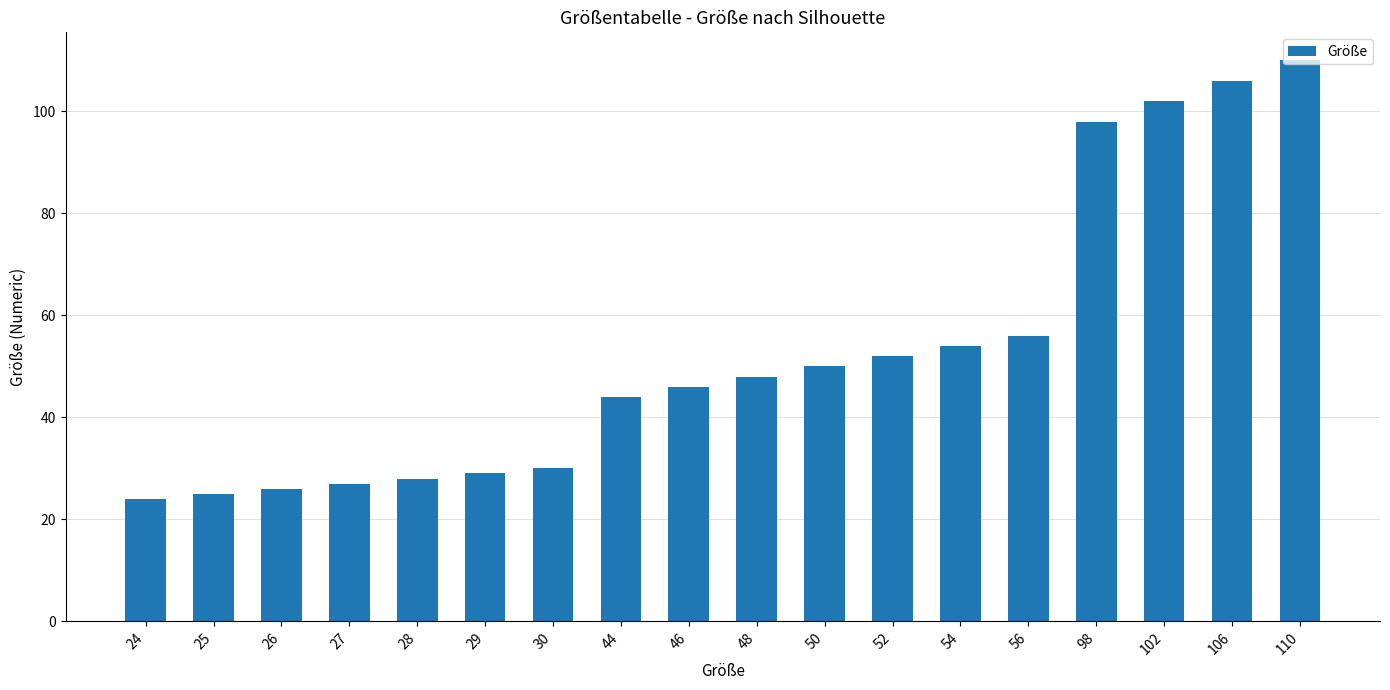

List the labels in order of value, smallest first.

24, 25, 26, 27, 28, 29, 30, 44, 46, 48, 50, 52, 54, 56, 98, 102, 106, 110